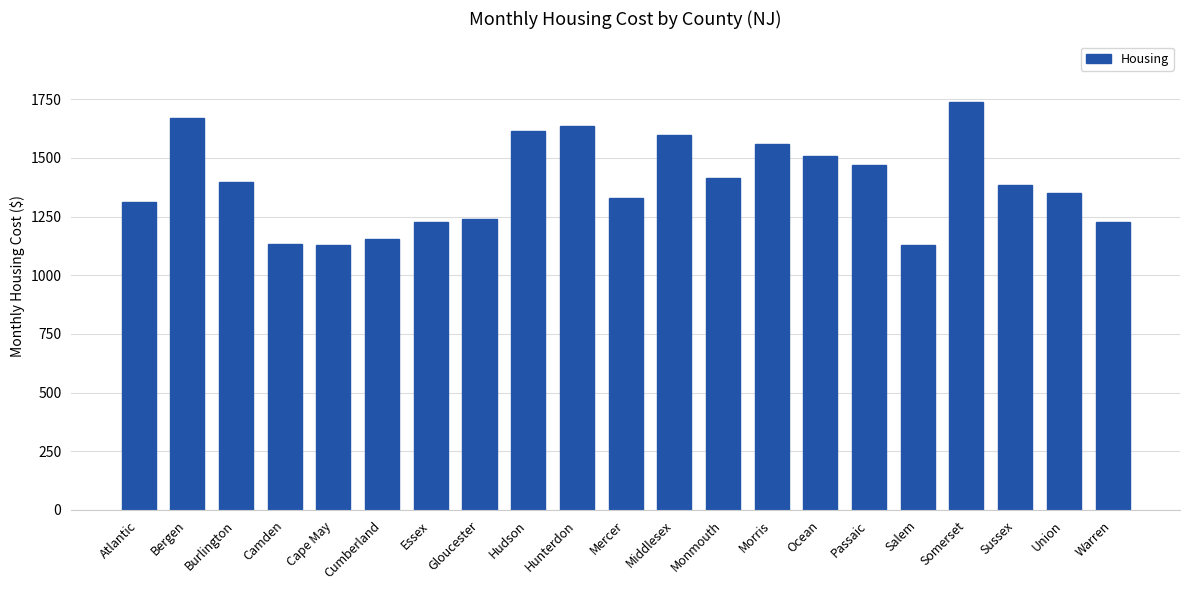

What is the label of the 13th bar from the right?

Hudson